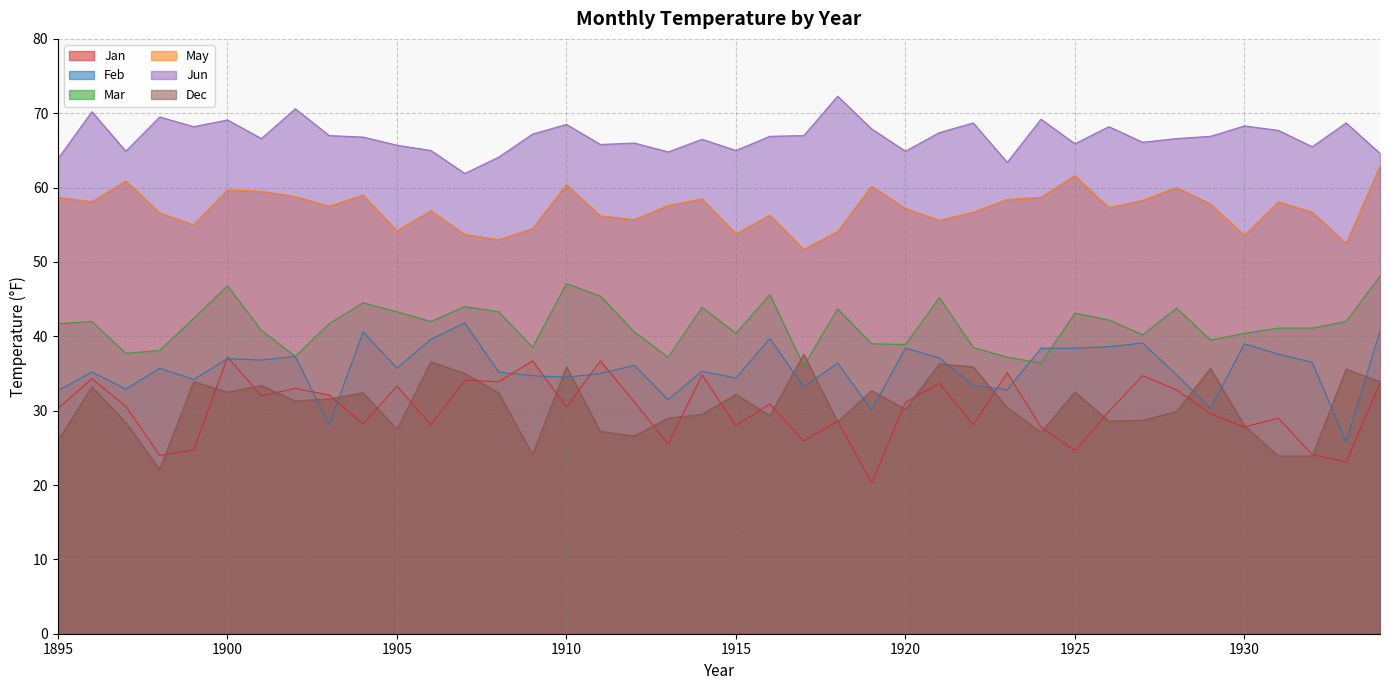

What is the value of the Dec point at the 35th from the left?

35.7